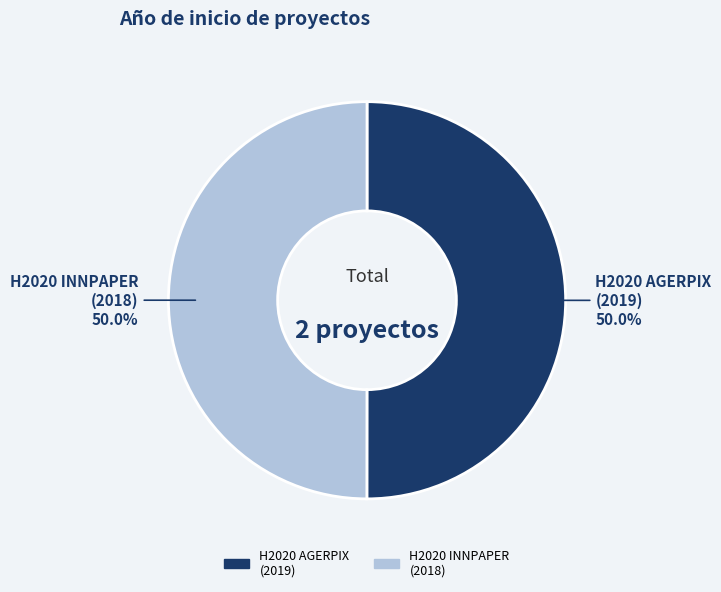

How many segments does this pie chart have?

2